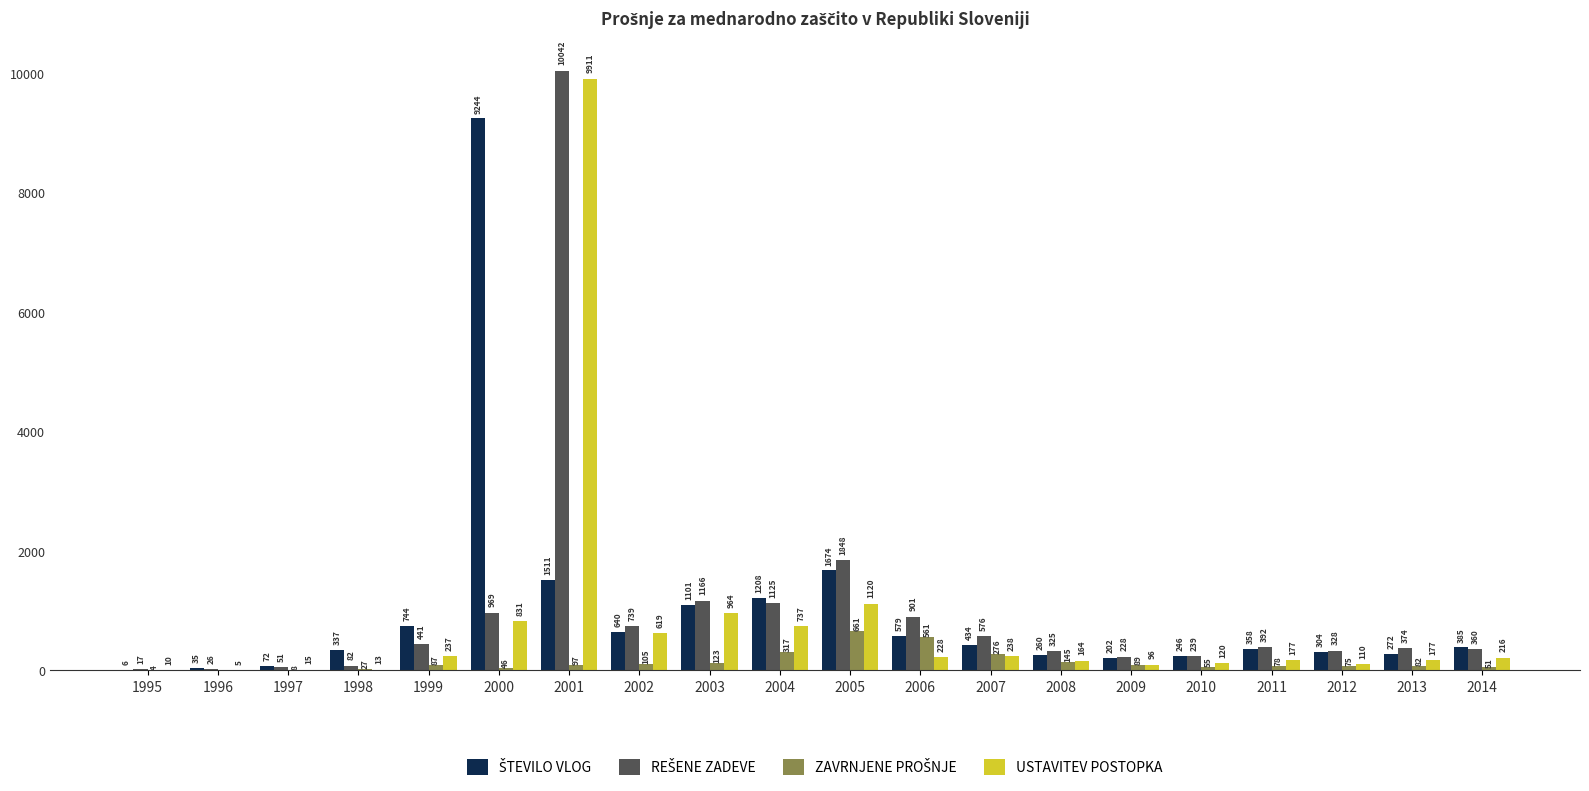

What is the total value across all series at 1998?

459